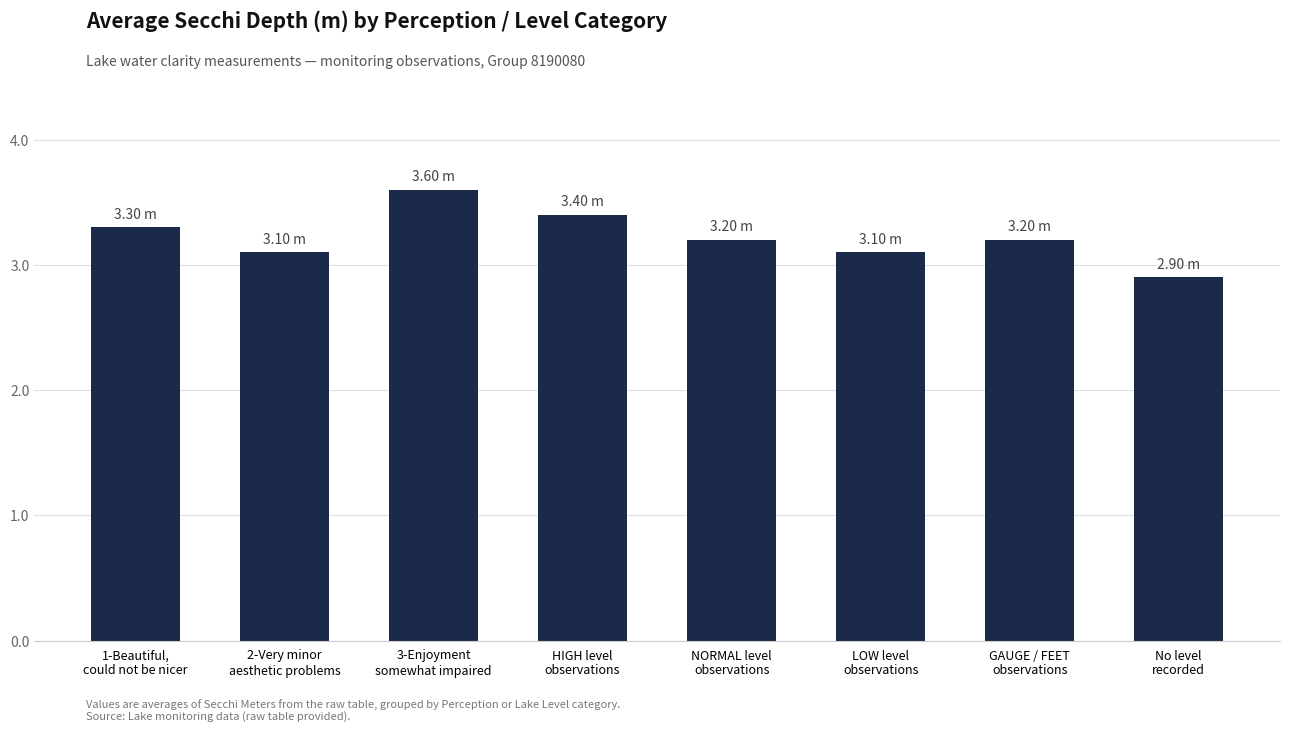

Count the number of values greater than 3.

7